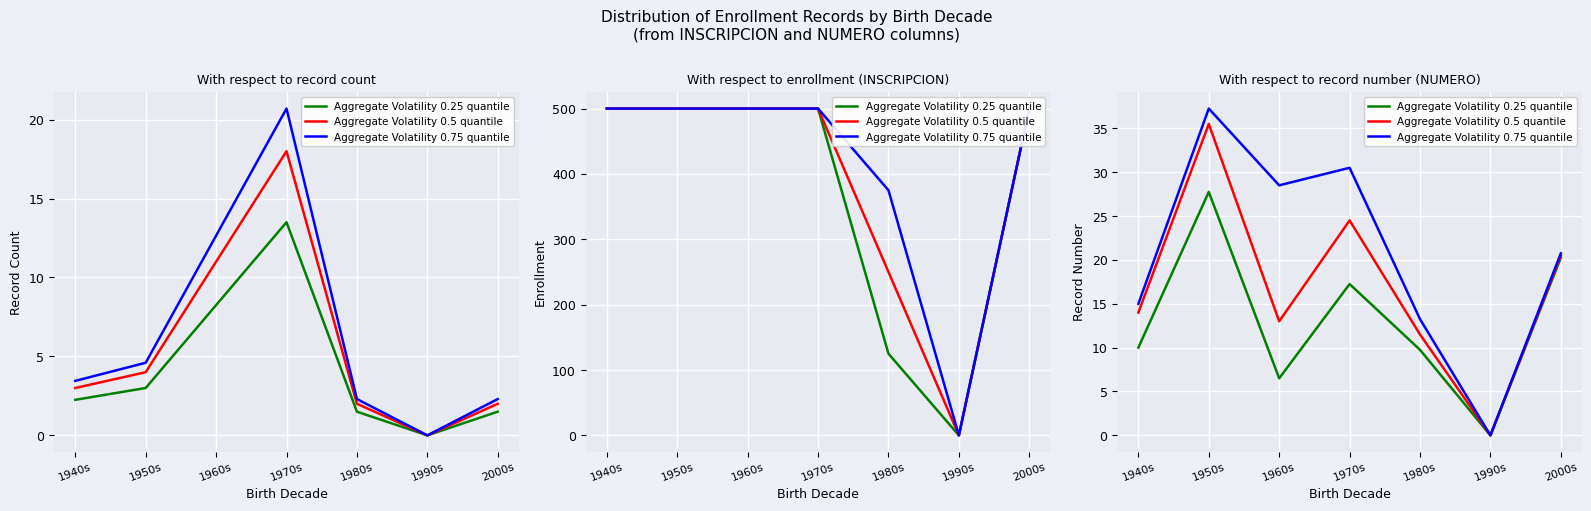

Does the chart display data point markers on the line(s)?

No